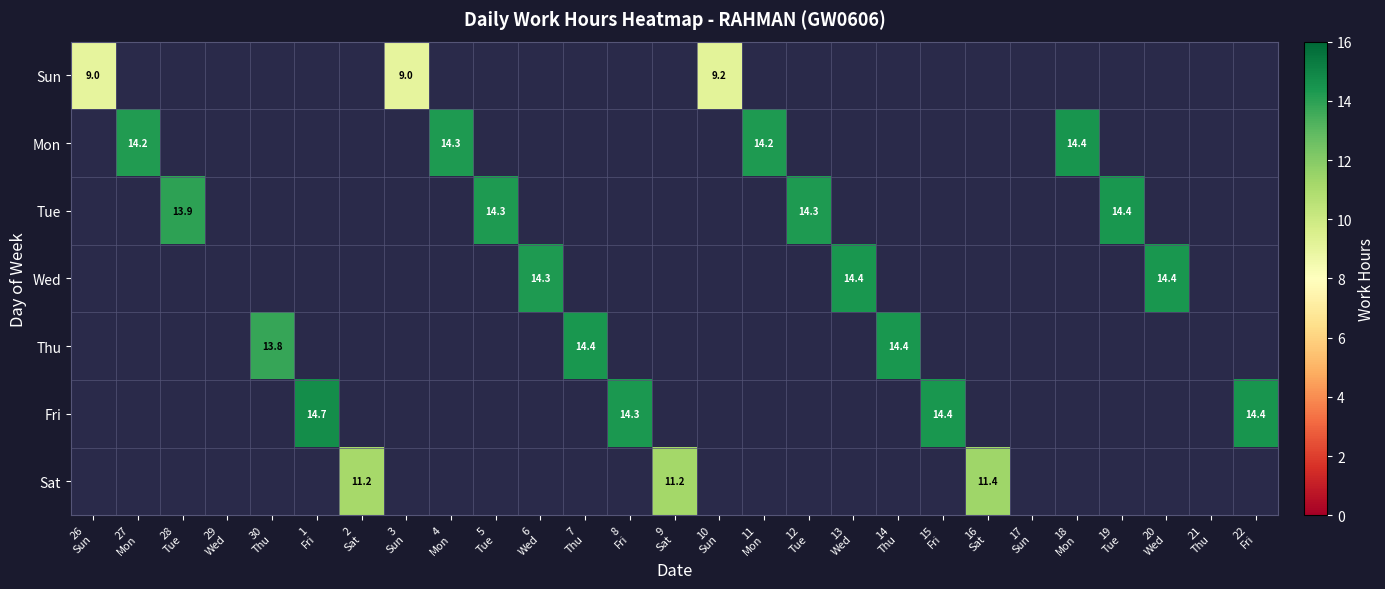

Which series has the largest total across all categories?

Fri